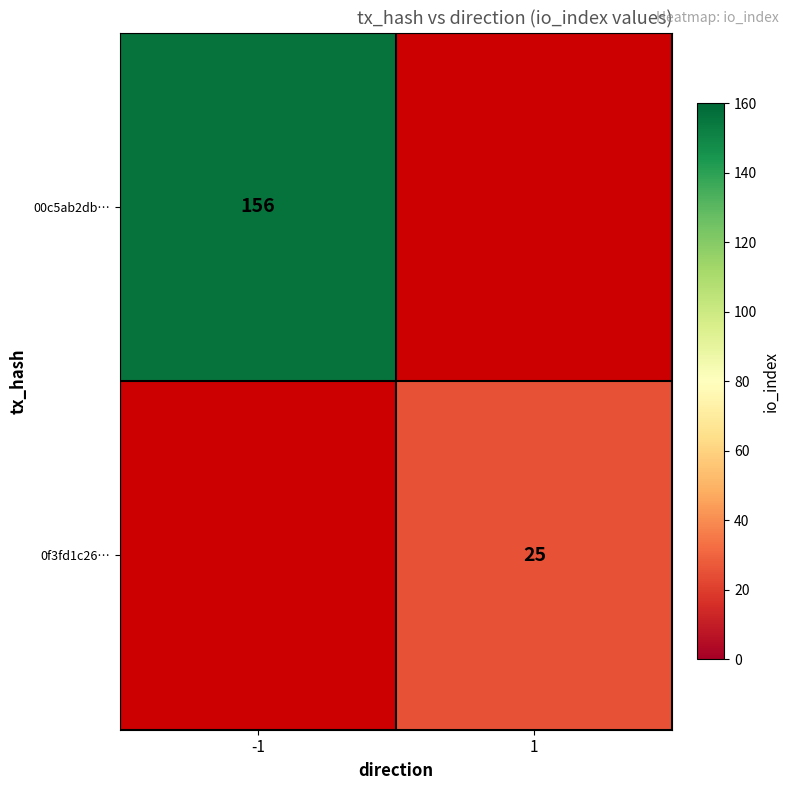

The value of 0f3fd1c26… at 1 is 45. True or false?

False